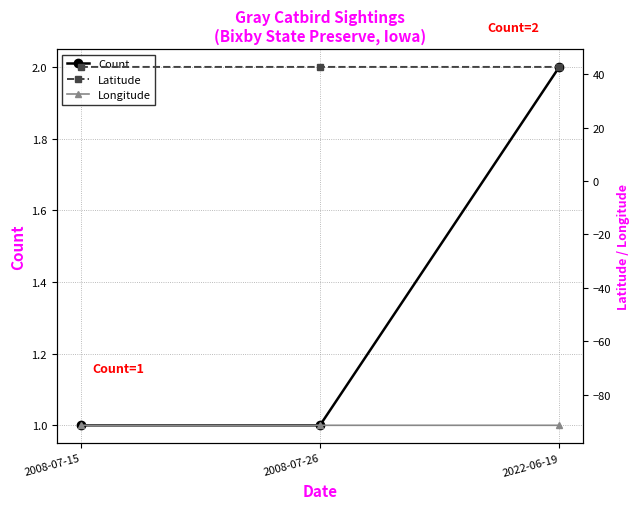

At which category is the sum across all series the highest?

2022-06-19